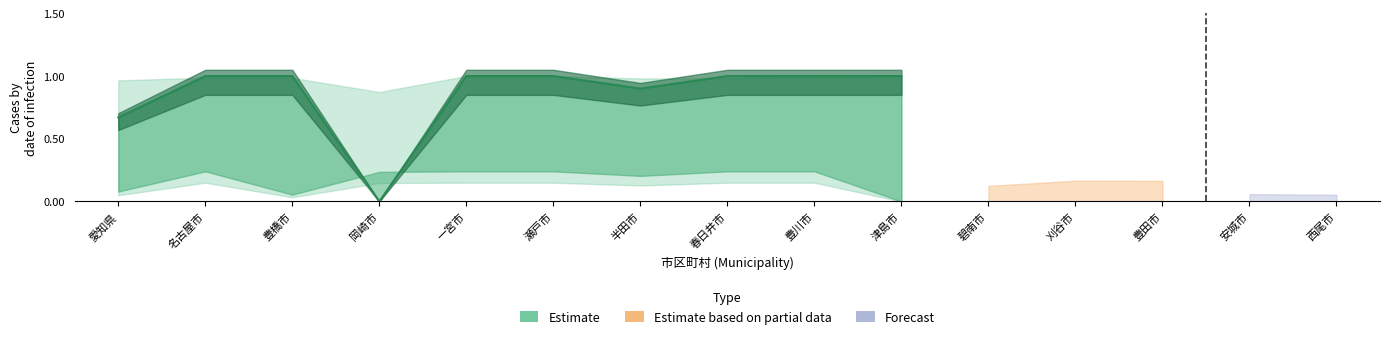

How many values are above zero?

9